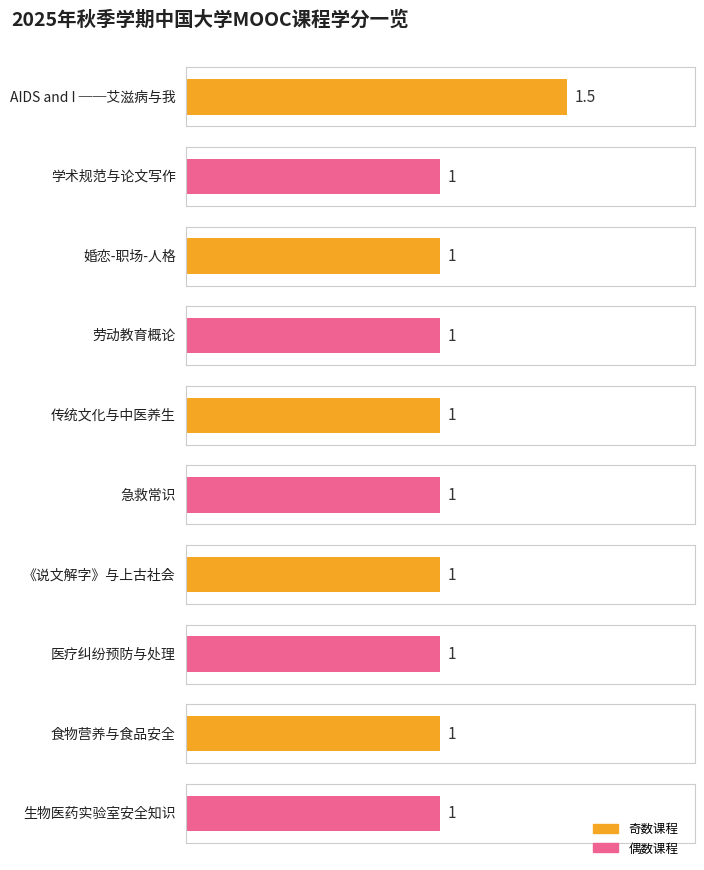

What is the difference between the maximum and second lowest values?

0.5